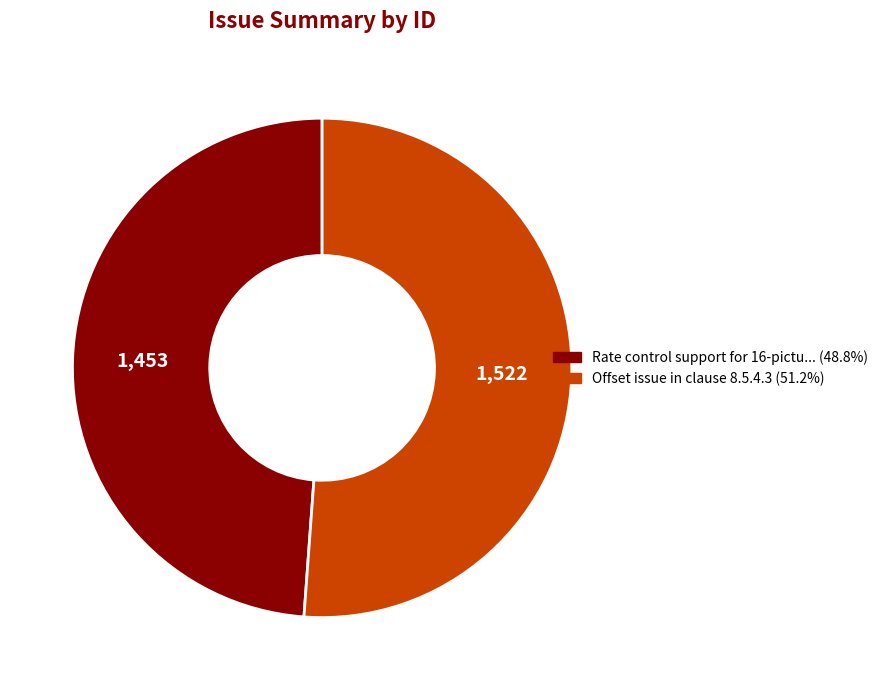

Is there a majority slice in this chart?

Yes